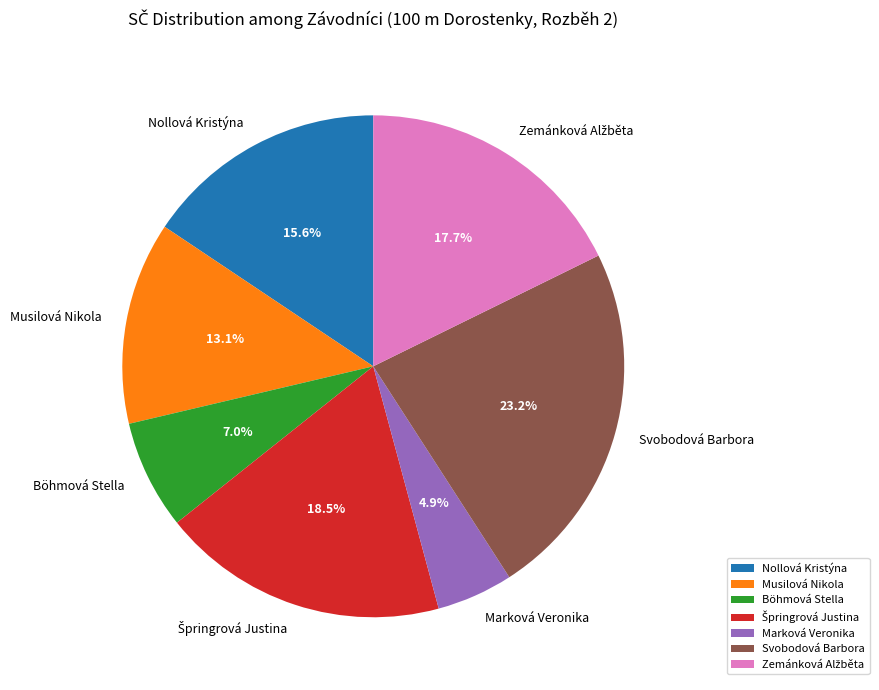

How much of the chart is everything except Marková Veronika?

95.1%